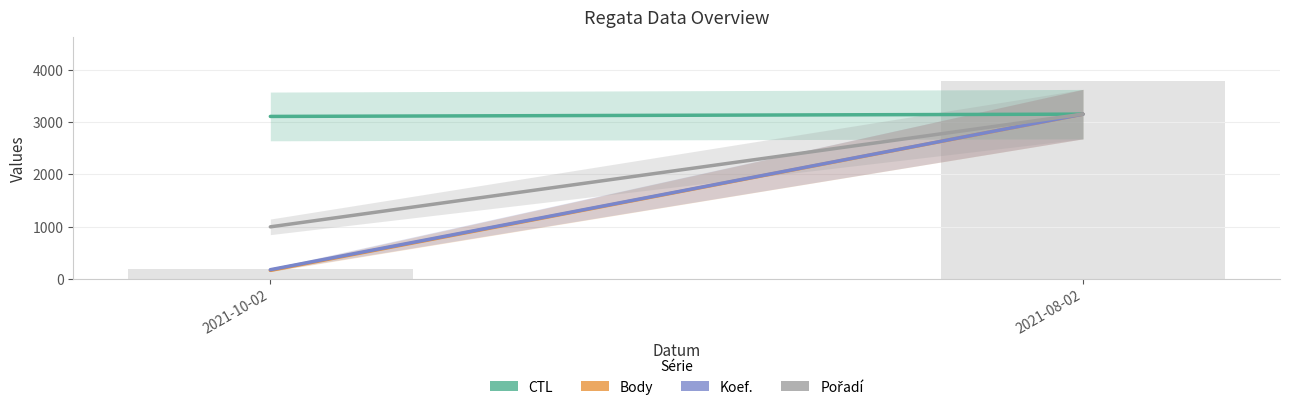

Reading left to right, extract all data points from this chart.

2021-10-02=195.4	2021-08-02=3780.0